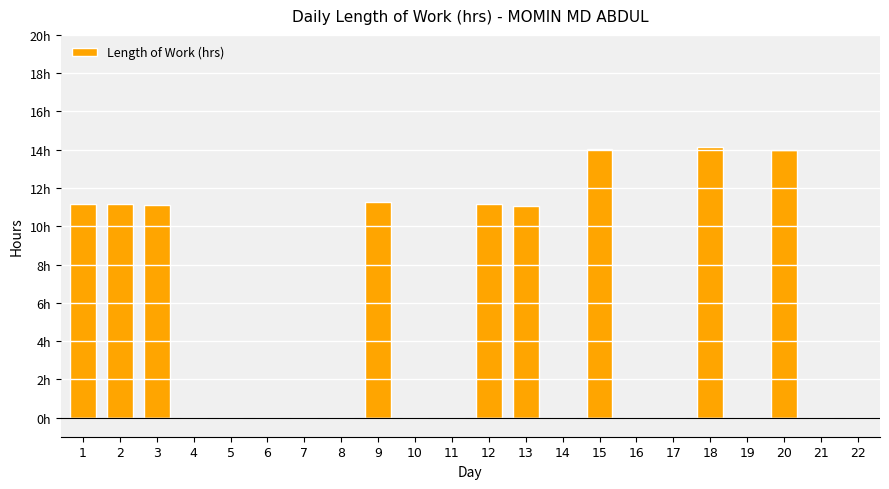

What is the difference between the maximum and minimum values?

14.1